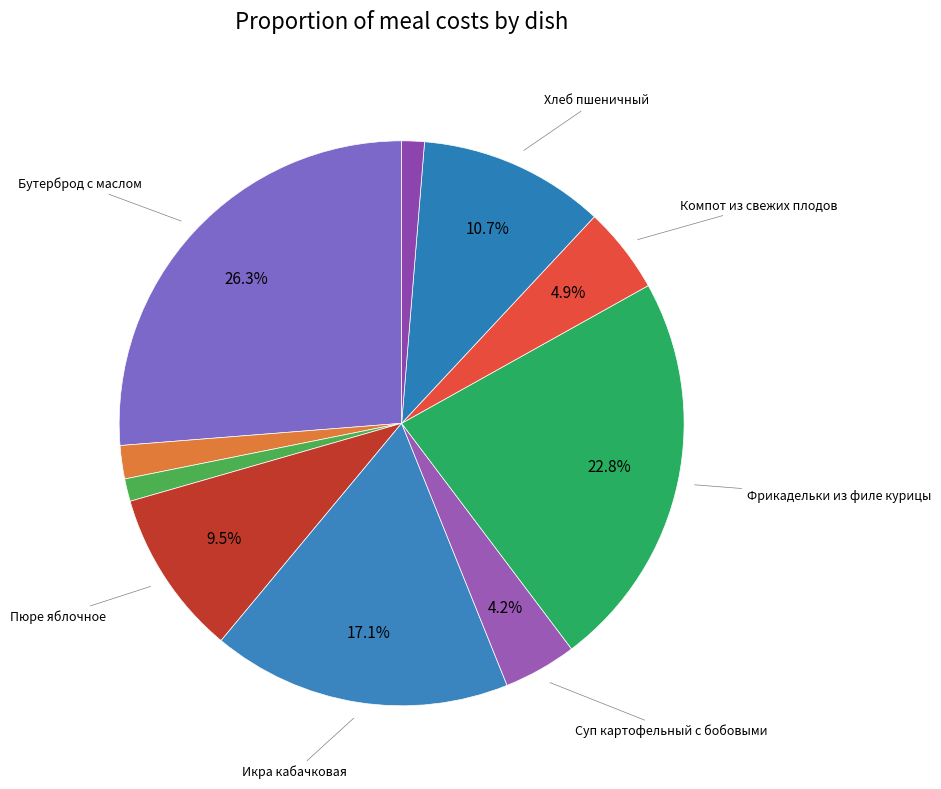

Count the number of slices in the pie.

10